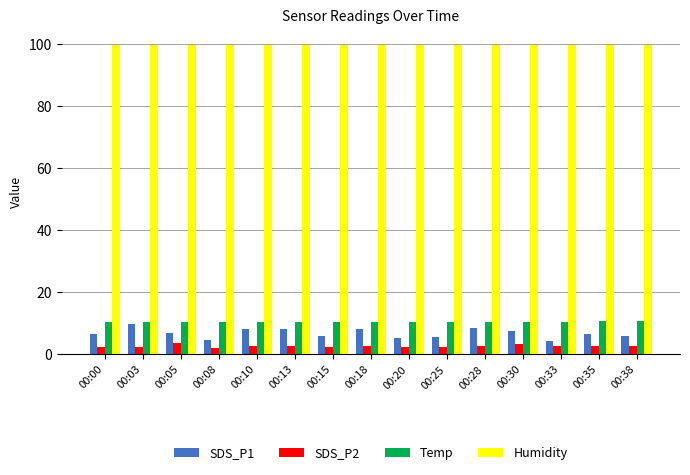

At 00:30, list the series in order from smallest to largest.

SDS_P2, SDS_P1, Temp, Humidity